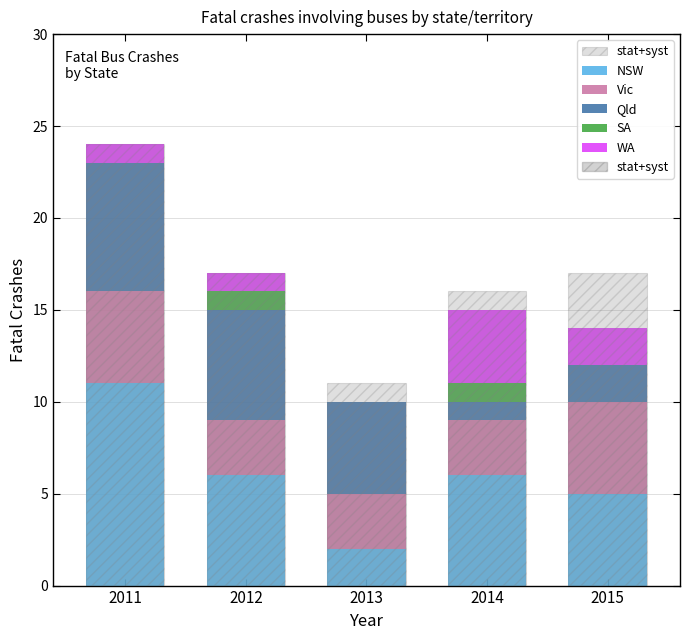

Reading left to right, transcribe the values for NSW.

2011=11	2012=6	2013=2	2014=6	2015=5